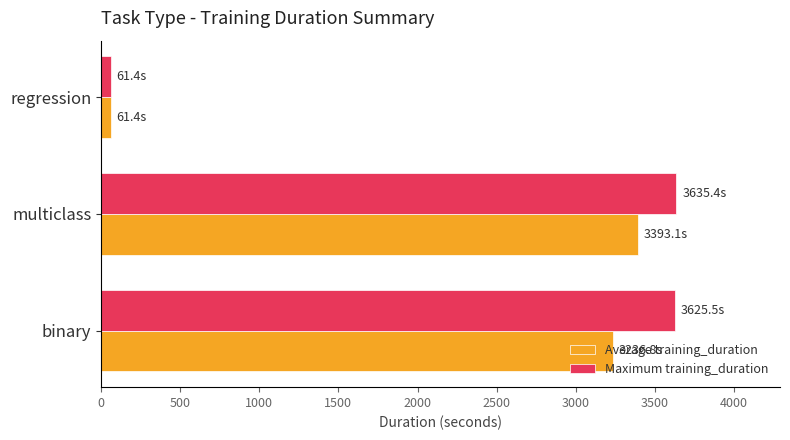

Is the value of Average training_duration at multiclass greater than the value of Maximum training_duration at regression?

Yes